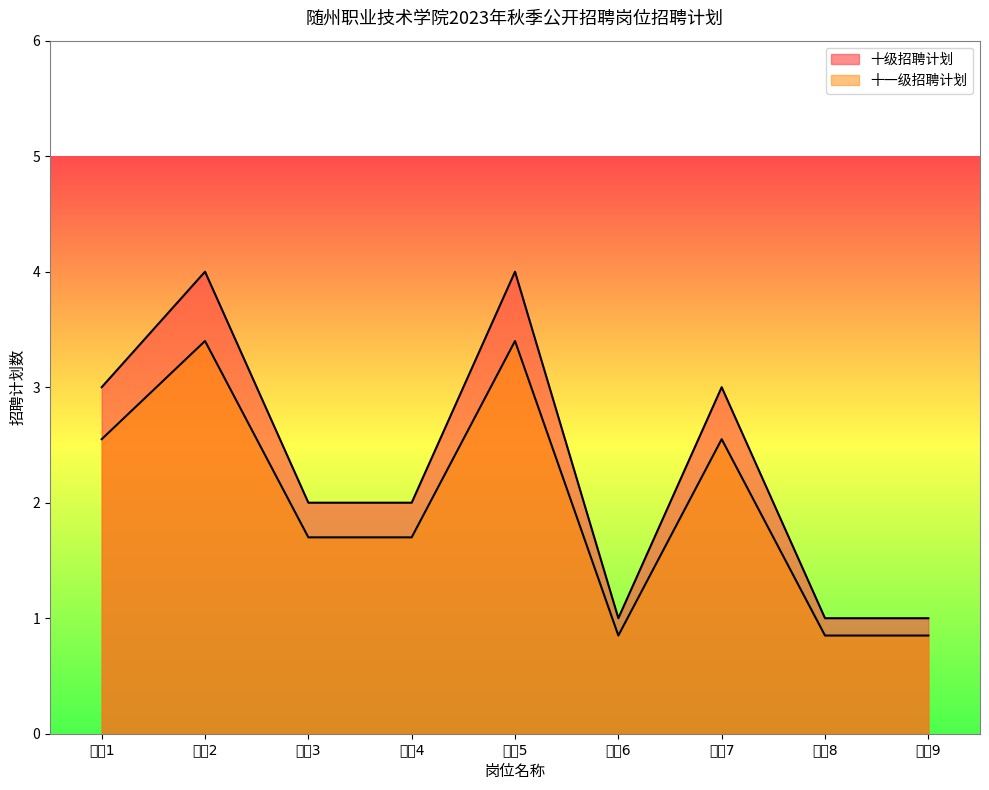

How many 十级招聘计划 values are between 0 and 2?

5